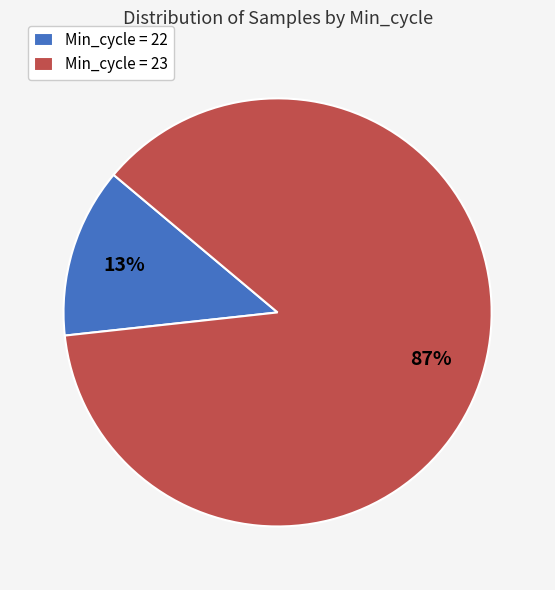

What is the largest slice in the pie chart?

Min_cycle = 23